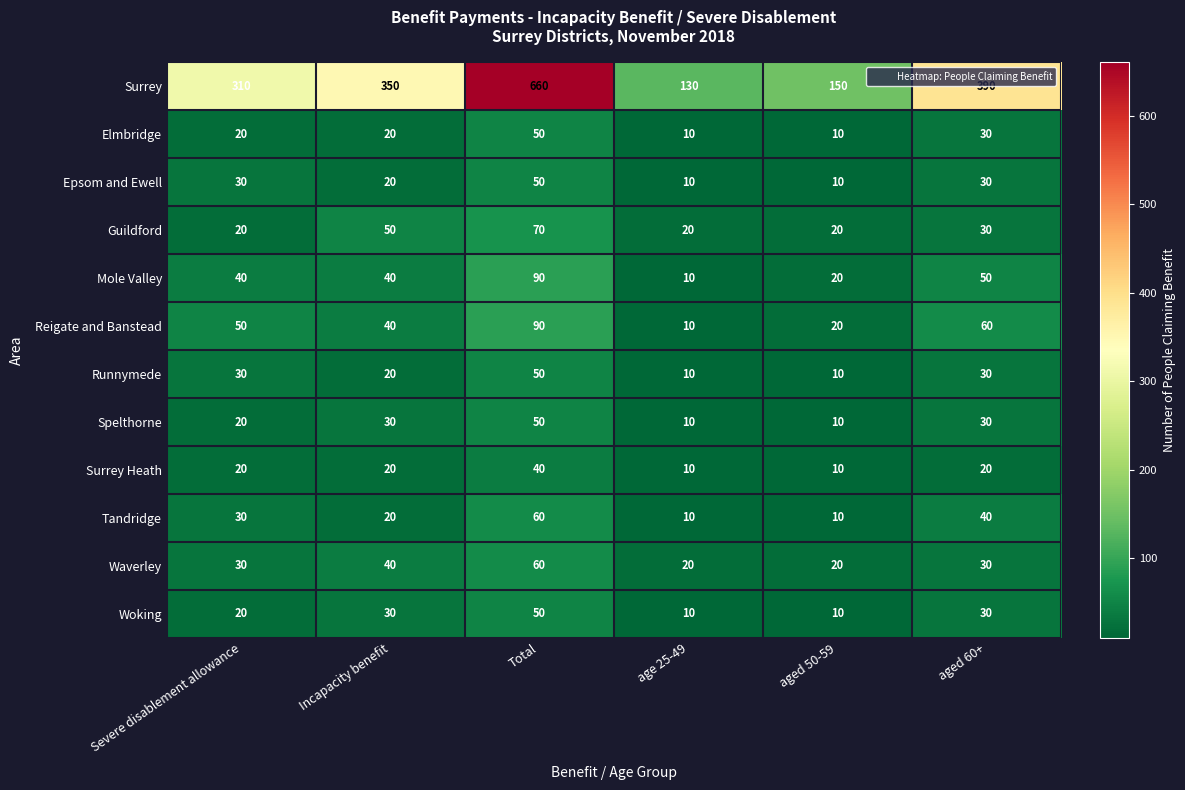

Count the number of categories in the chart.

6